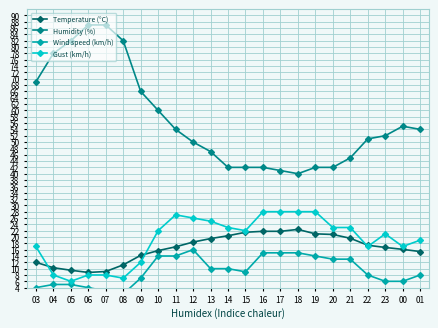

What is the value of the Humidity (%) point at the 21st from the left?

52.0